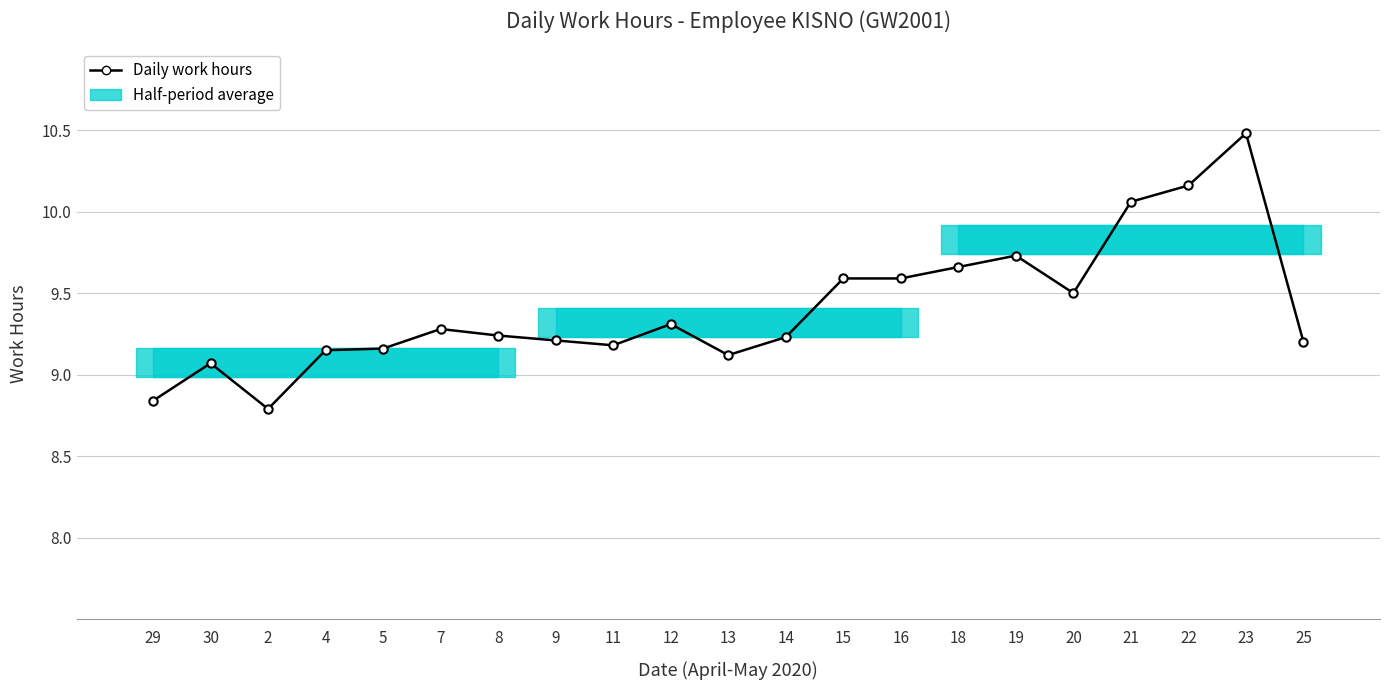

How many lines are shown in the chart?

1